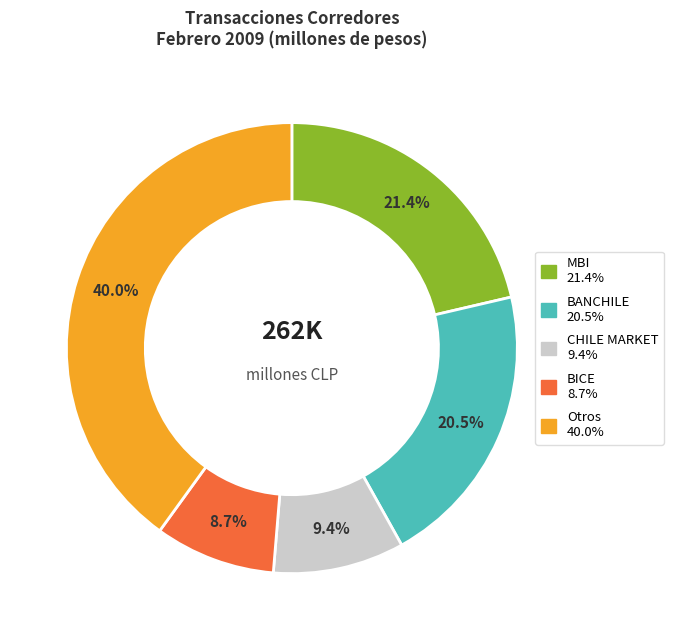

Is there a majority slice in this chart?

No